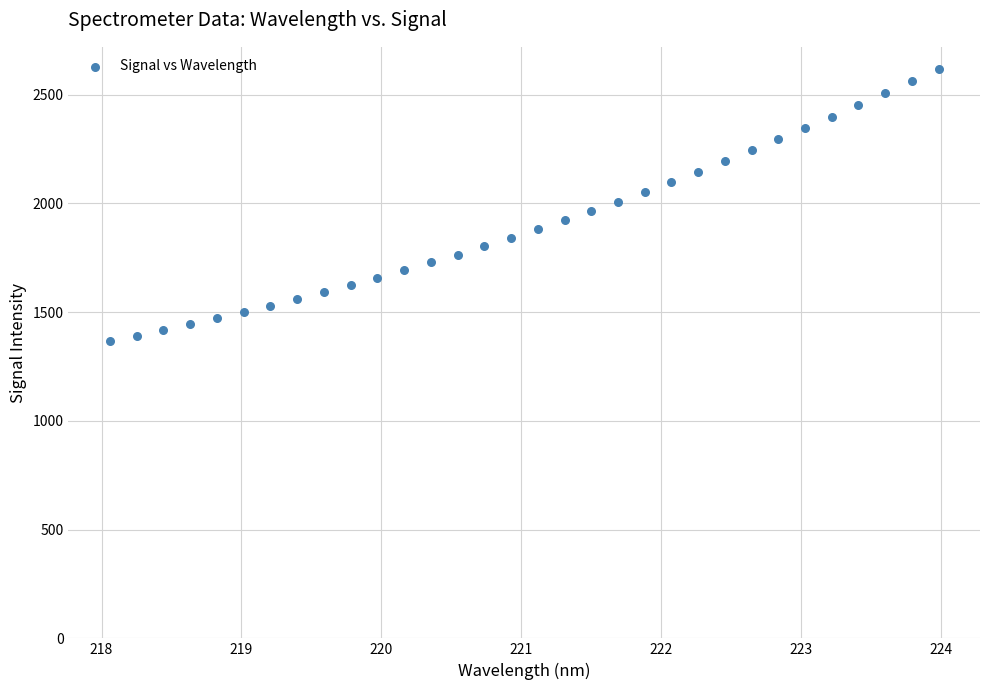

What is the range of Y values (max minus min)?

1253.7